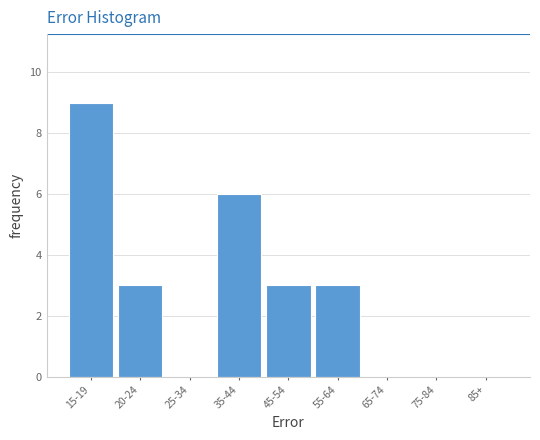

Reading left to right, list all the values displayed in this chart.

15-19=9	20-24=3	25-34=0	35-44=6	45-54=3	55-64=3	65-74=0	75-84=0	85+=0